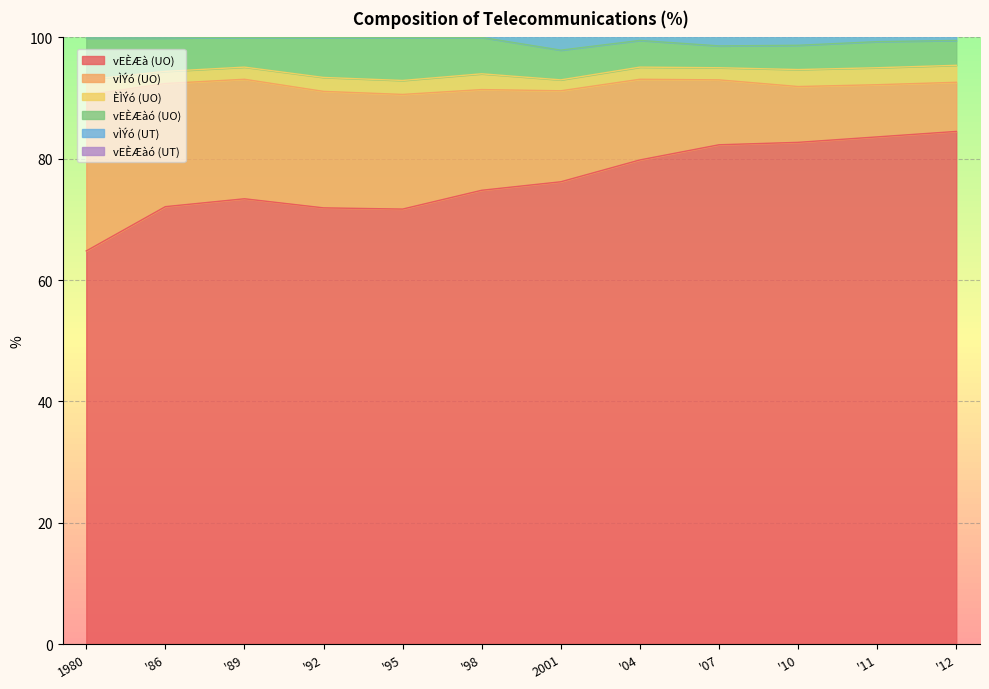

What is the maximum value for vEÈÆà (UO)?

84.5